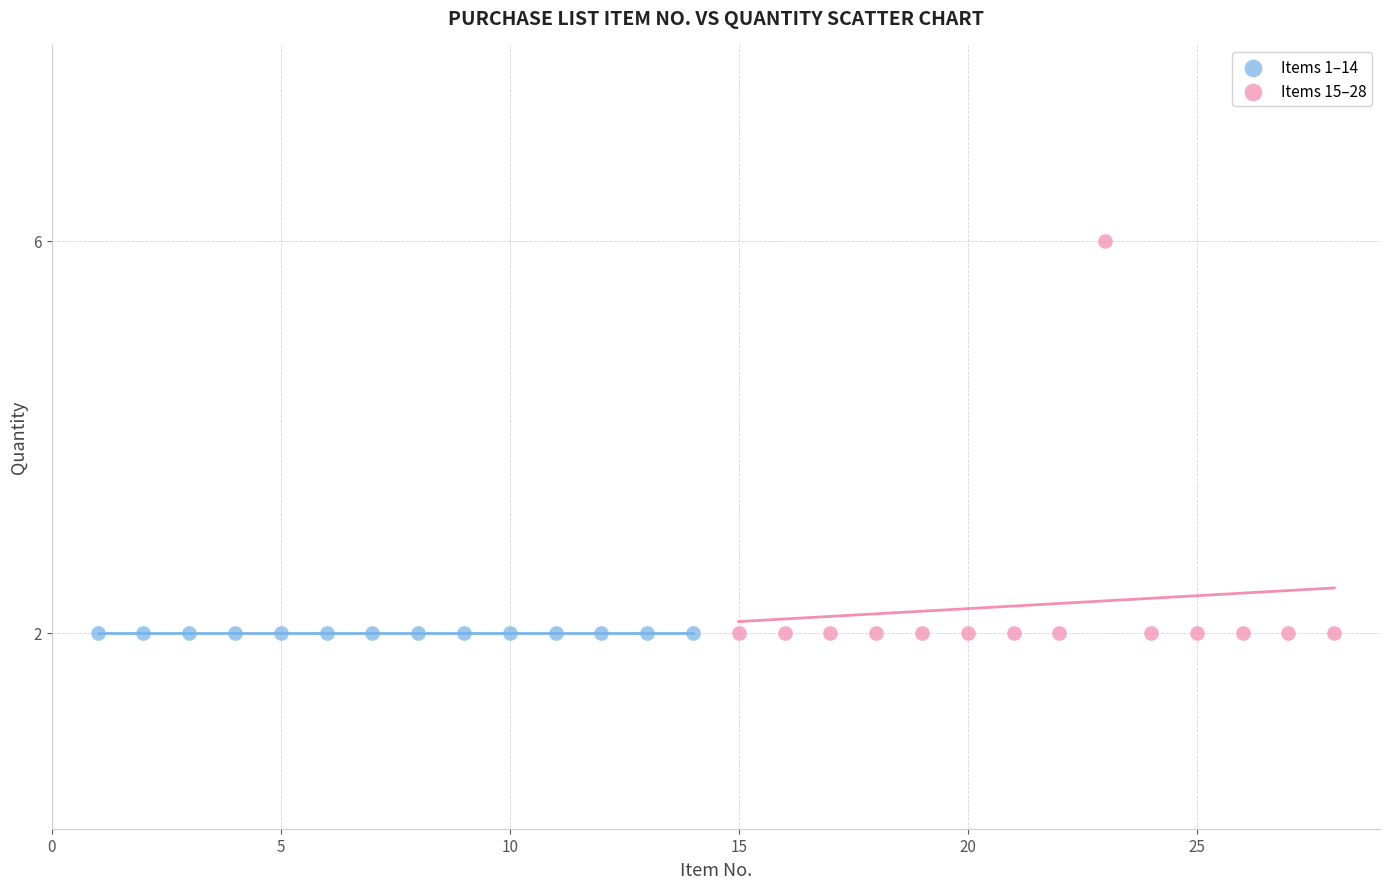

Which series reaches the maximum Y coordinate?

Items 15–28